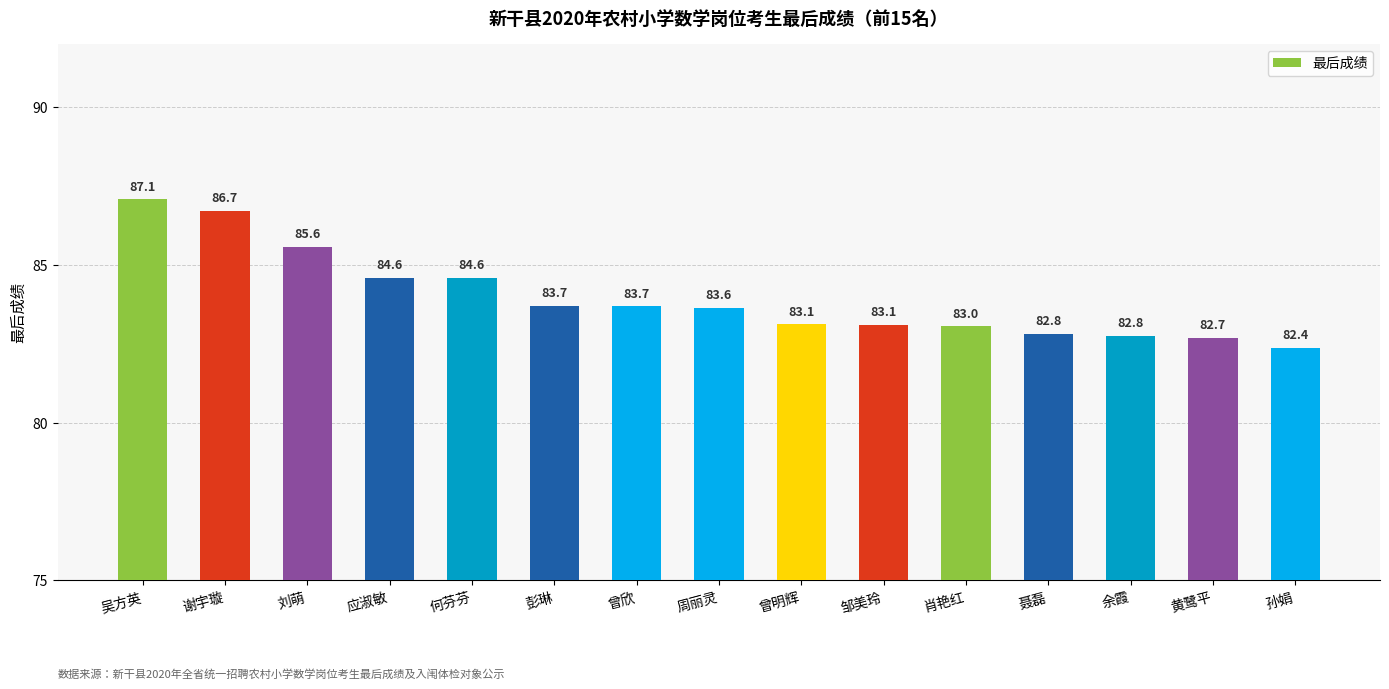

The value at 周丽灵 is 114.8. True or false?

False